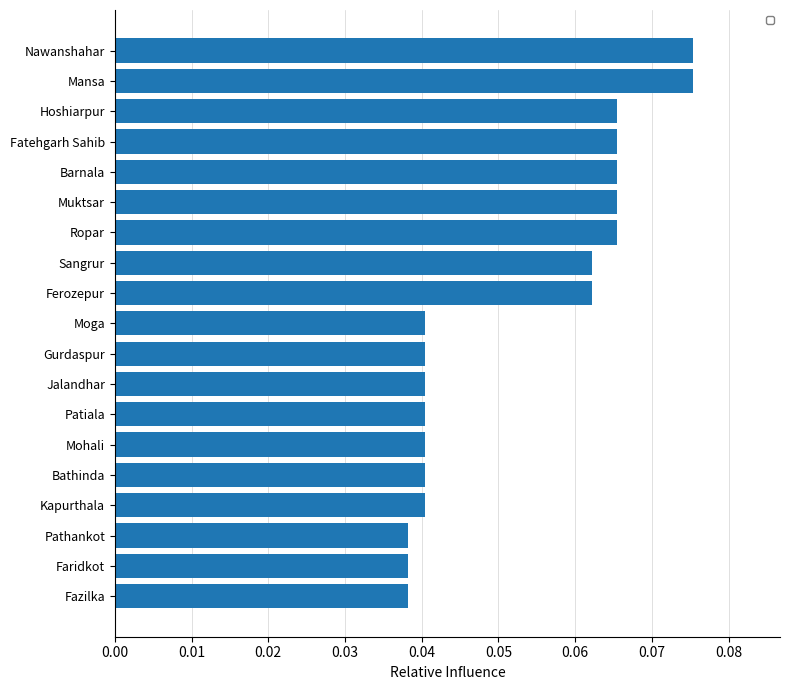

What is the sum of all values?

1.0